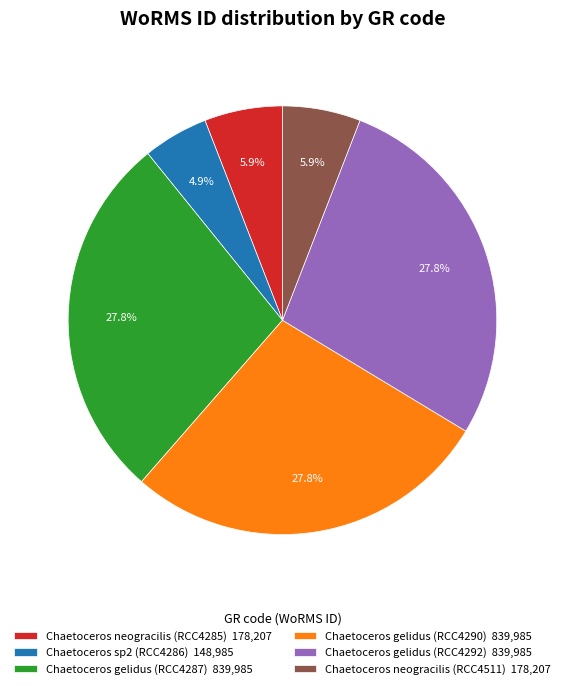

Does any single category account for the majority?

No